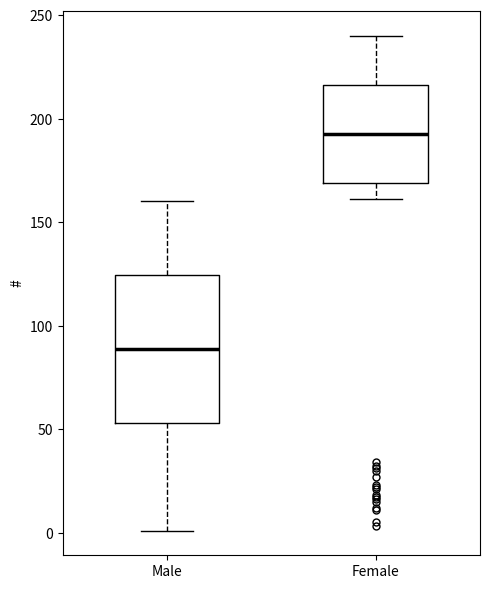

Where is the lower edge of the box for Female on the y-axis? The values are not printed on the chart, so give them approximately, as read against the axis.

170